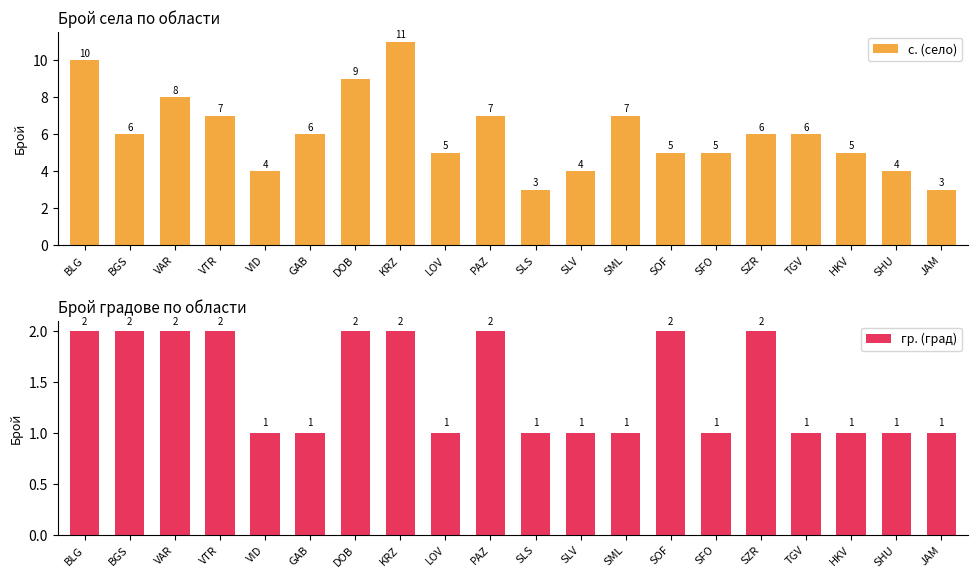

Which has a higher value, SML or VTR?

SML